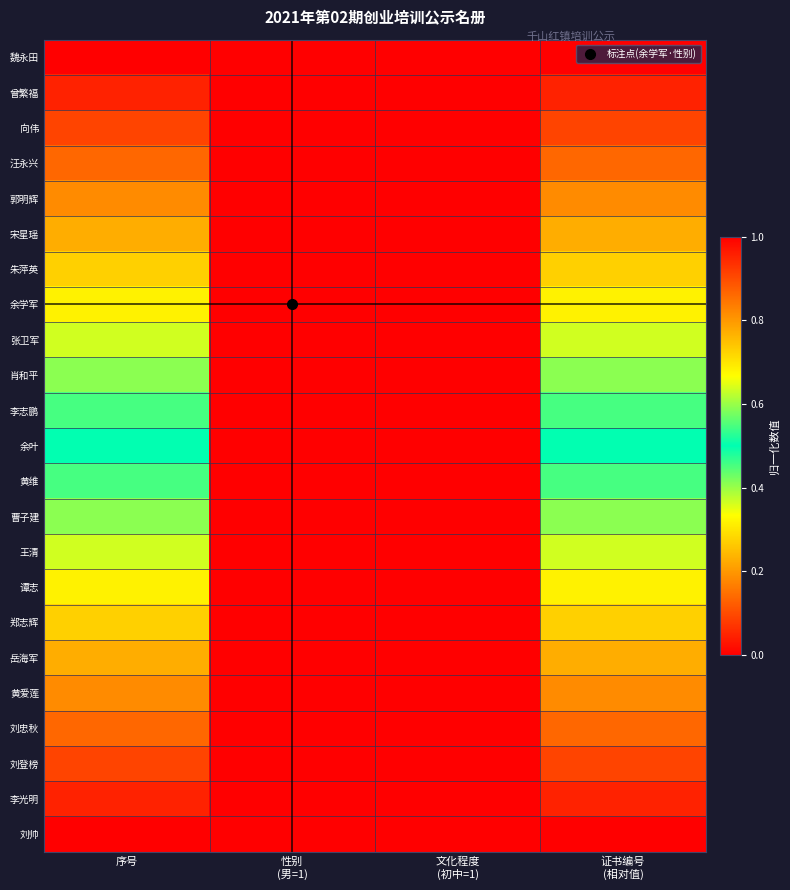

List the series in order of their peak value, highest first.

魏永田, 曾繁福, 向伟, 汪永兴, 郭明辉, 宋星瑶, 朱萍英, 余学军, 张卫军, 肖和平, 李志鹏, 余叶, 黄维, 曹子建, 王清, 谭志, 郑志辉, 岳海军, 黄爱莲, 刘忠秋, 刘登榜, 李光明, 刘帅